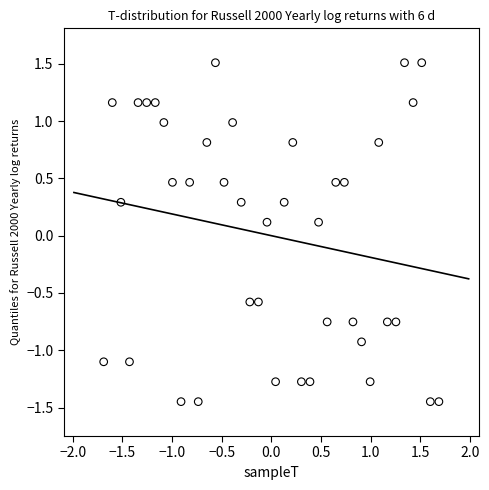

What is the range of Y values (max minus min)?

3.0